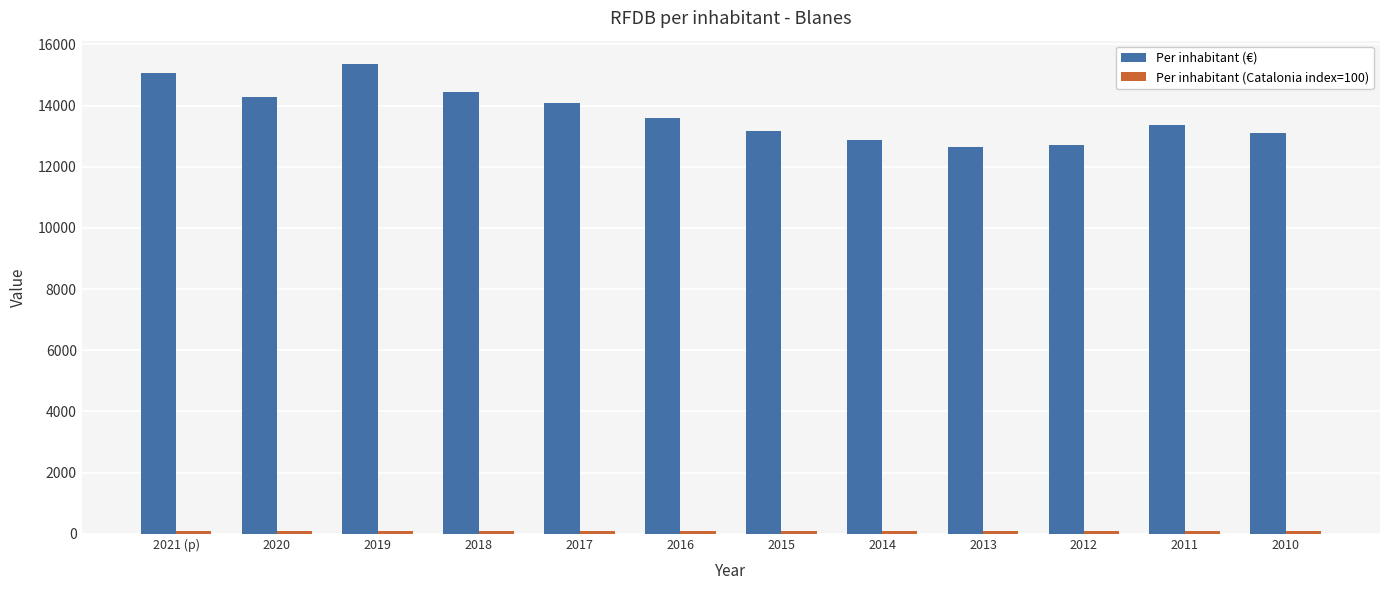

What is the greatest value displayed?

15353.0